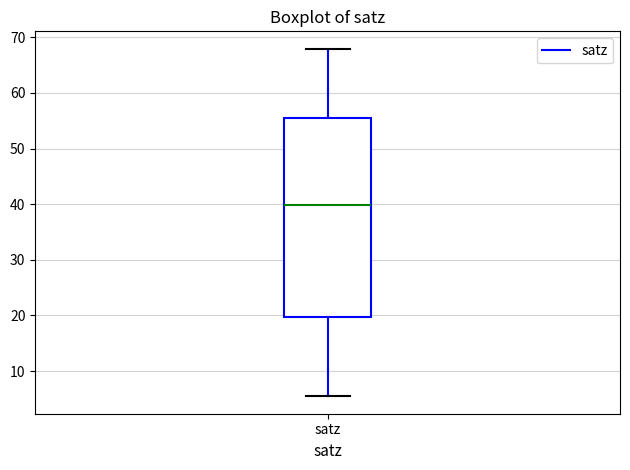

Read this box plot against the y-axis: the position of the median line, the range covered by the box, and the ends of both whiskers. The values are not printed on the chart, so give them approximately, as read against the axis.

median 40, box 20 to 56, whiskers 5 to 68